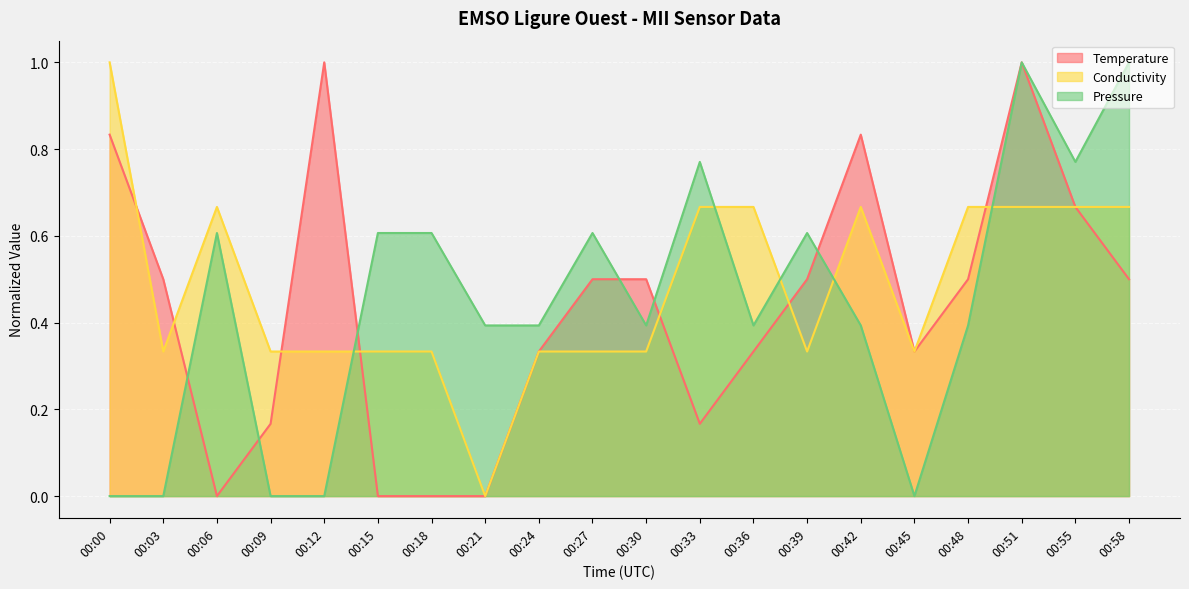

What is the total value across all series at 00:21?

0.4